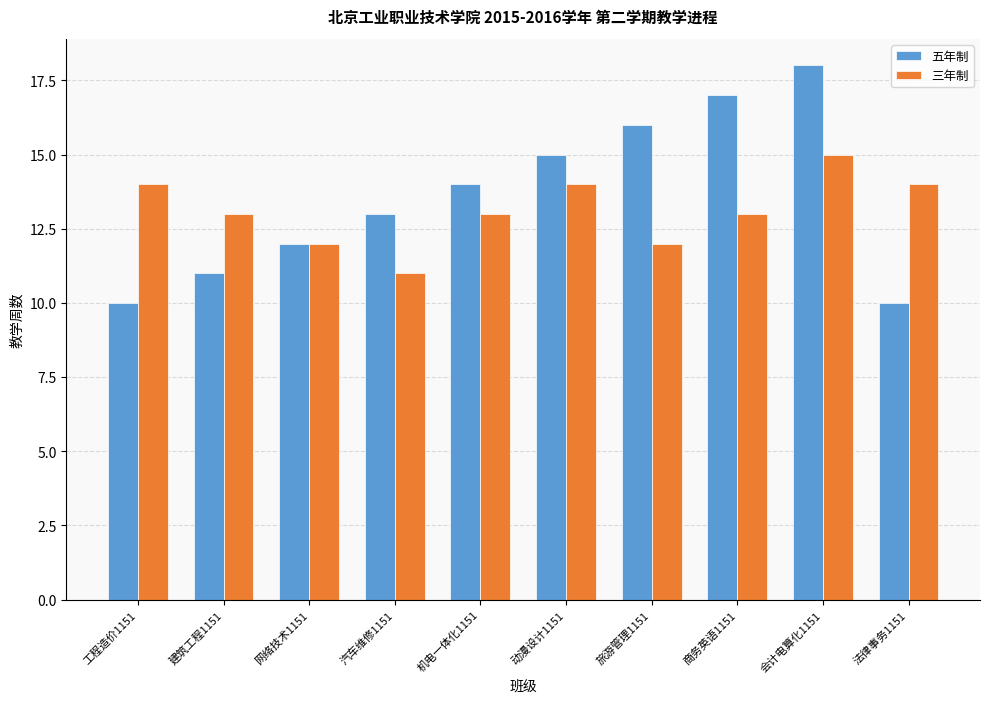

What is the sum of all 五年制 values?

136